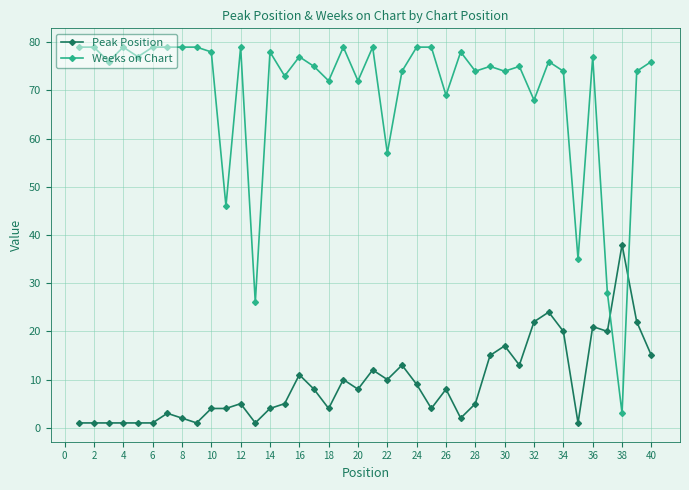

Is this an area chart (filled region under the line)?

No